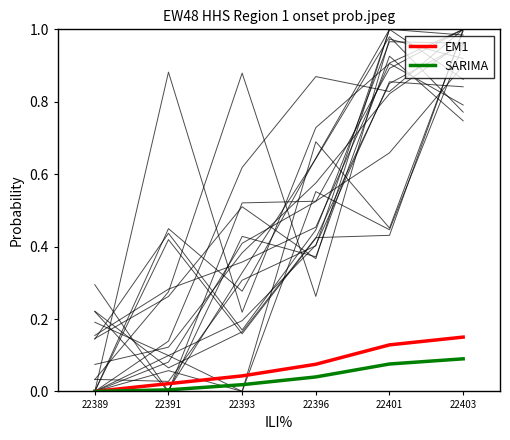

The value of SARIMA at 22396 is 0.0. True or false?

True